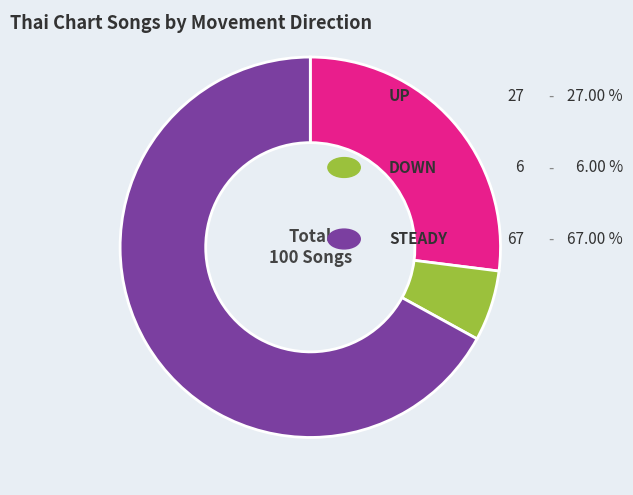

How many segments does this pie chart have?

3